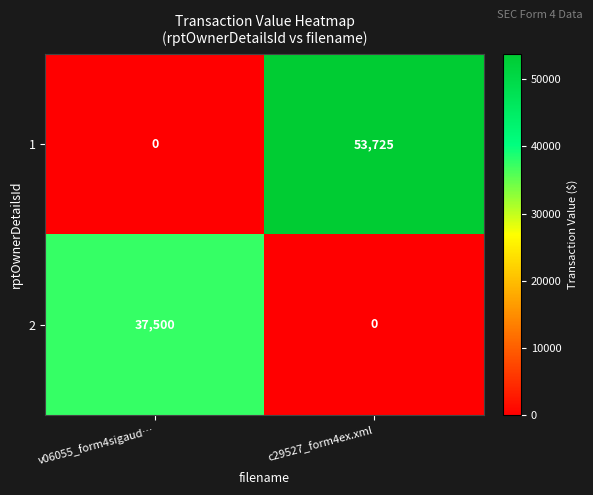

Reading right to left, what are all the values shown in this chart?

1: c29527_form4ex.xml=53725	v06055_form4sigaud…=0
2: c29527_form4ex.xml=0	v06055_form4sigaud…=37500